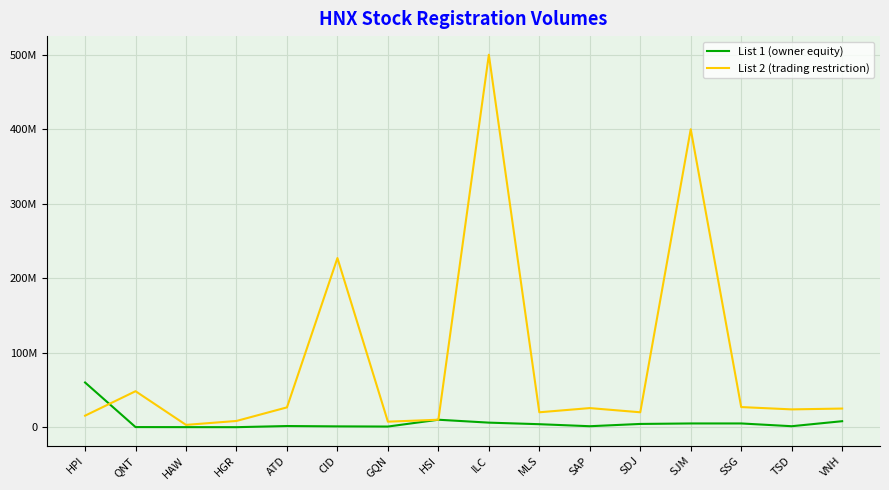

Between which two adjacent categories do List 2 (trading restriction) and List 1 (owner equity) first intersect?

HPI and QNT